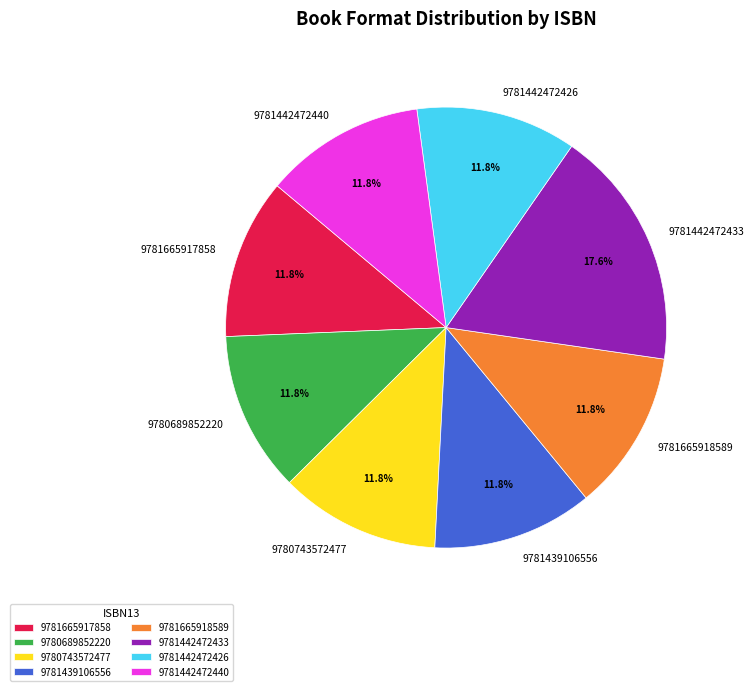

To the nearest percent, what portion does 9780743572477 represent?

12%